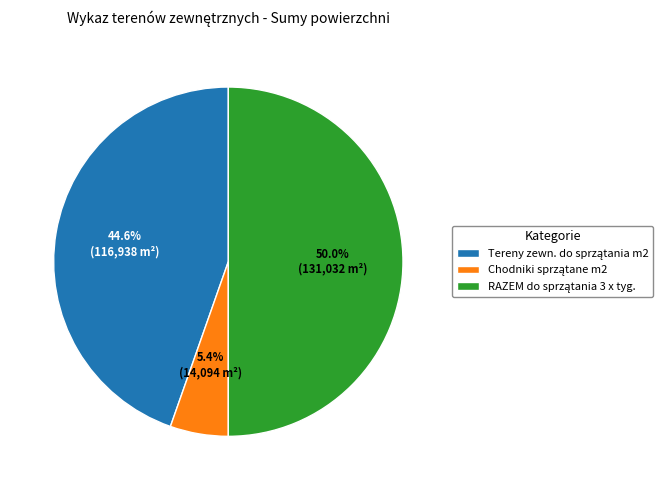

To the nearest percent, what is the combined percentage of RAZEM do sprzątania 3 x tyg. and Tereny zewn. do sprzątania m2?

95%